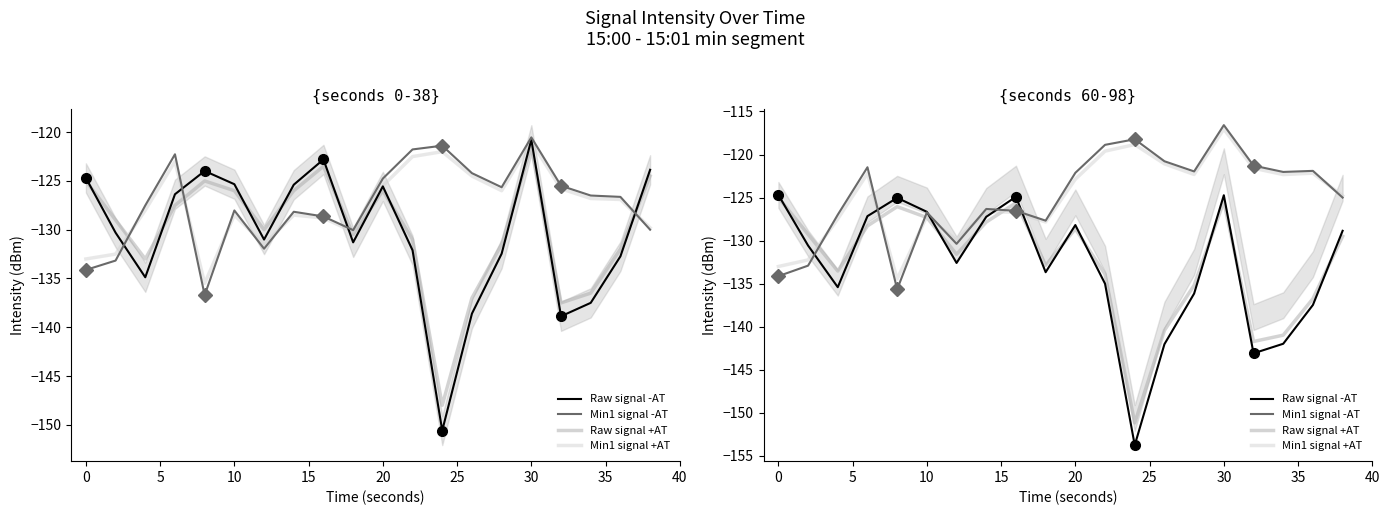

How many interior local valleys does the Min1 signal +AT series have?

5